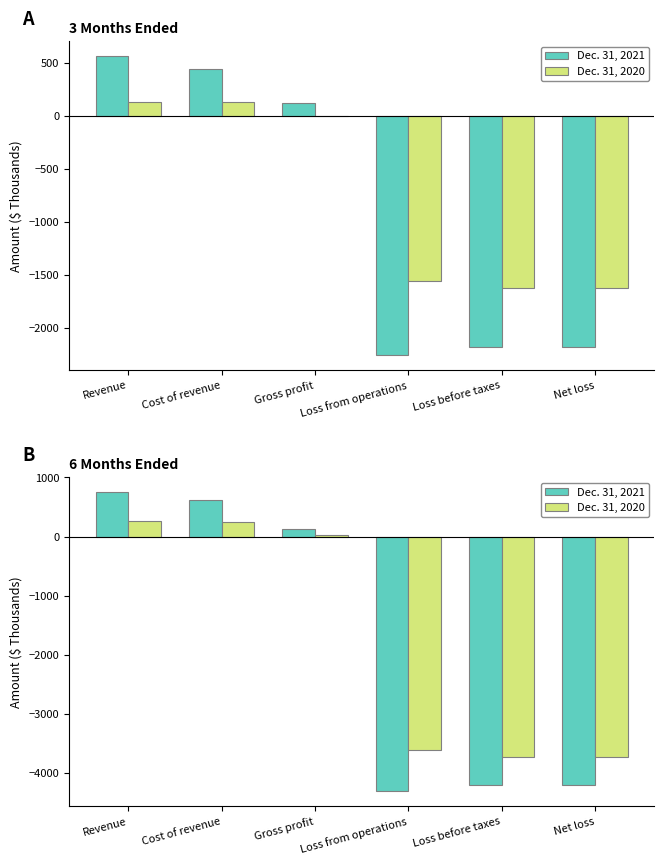

The Dec. 31, 2020 series shows 270 at Revenue. True or false?

True